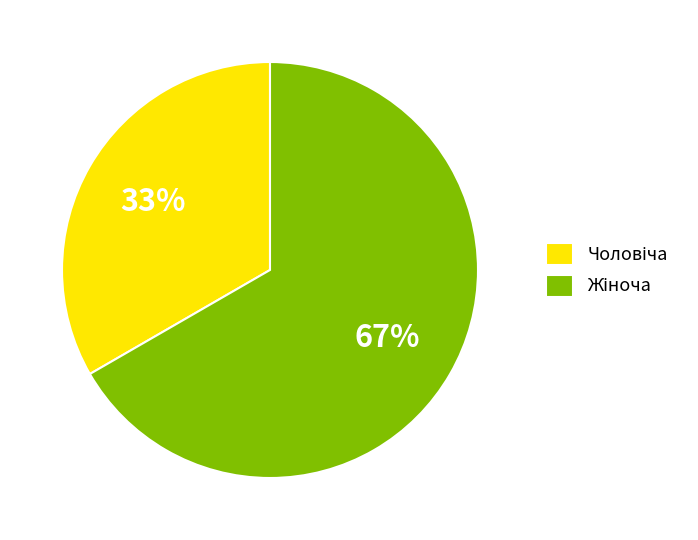

Does any single category account for the majority?

Yes